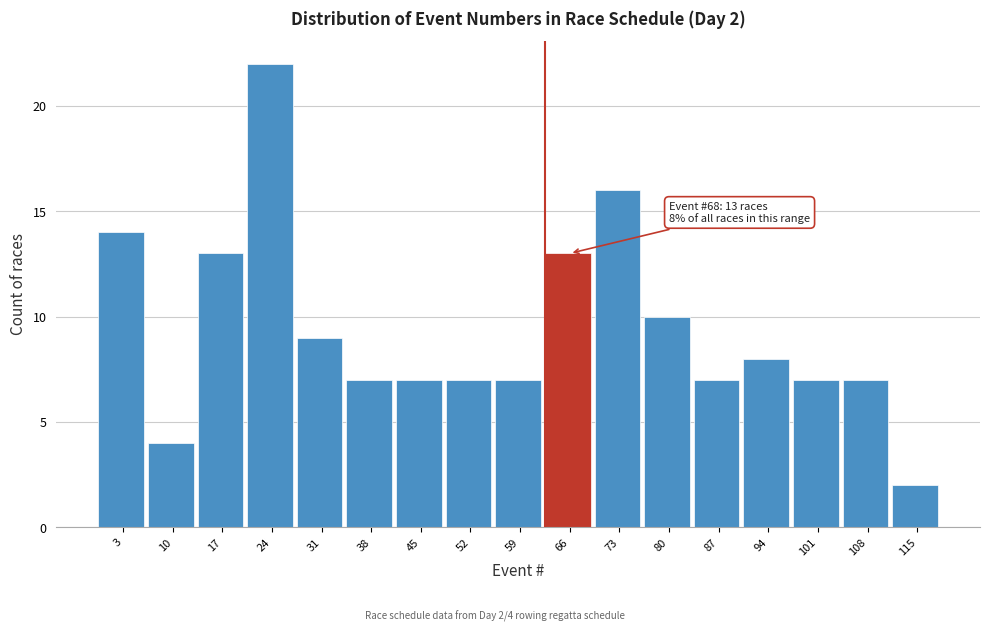

Reading left to right, list all the values displayed in this chart.

14	4	13	22	9	7	7	7	7	13	16	10	7	8	7	7	2